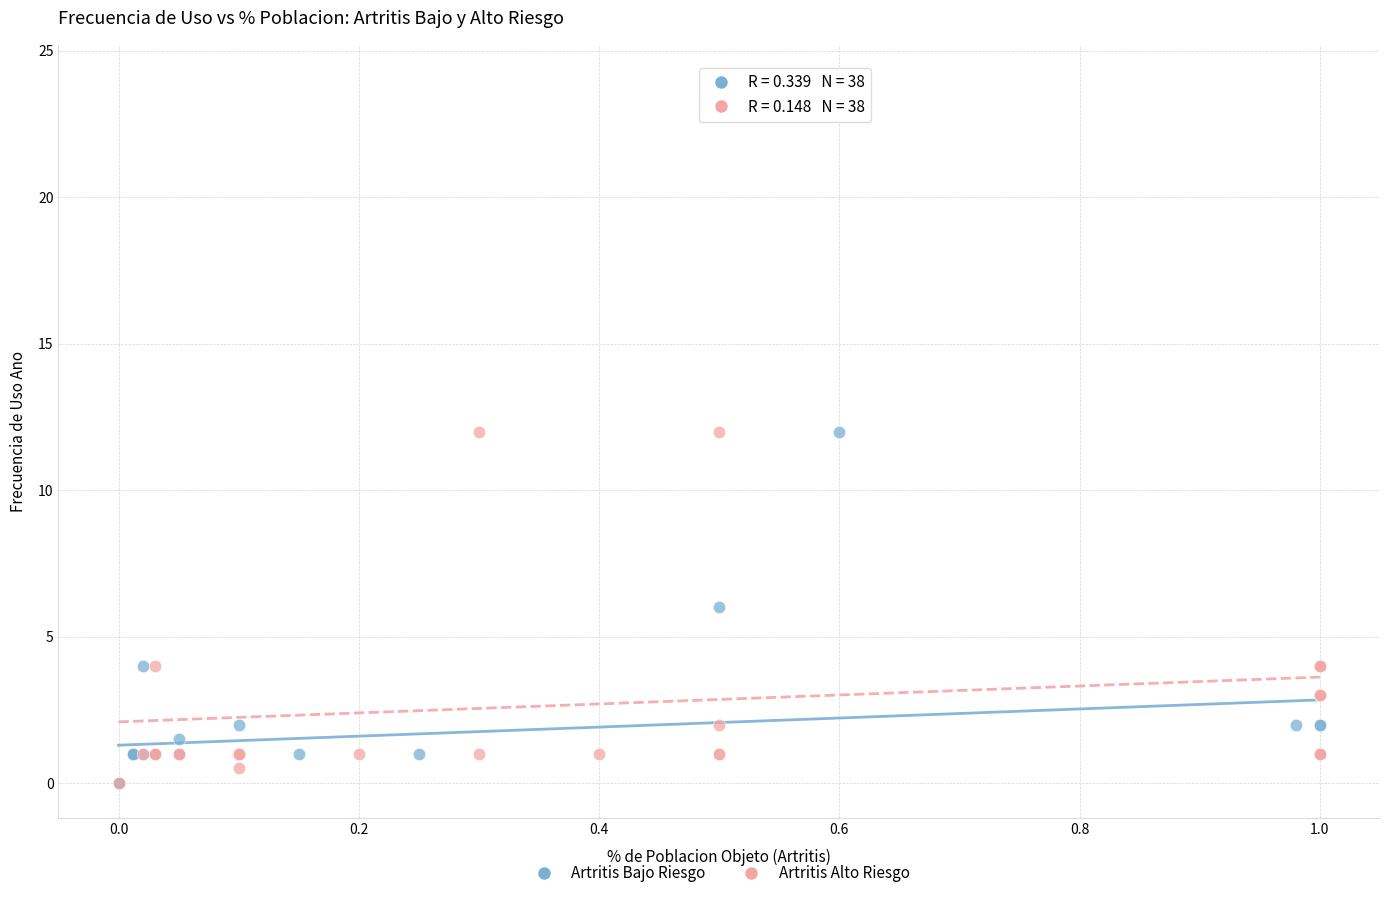

Which series has the widest spread of Y values?

Artritis Alto Riesgo